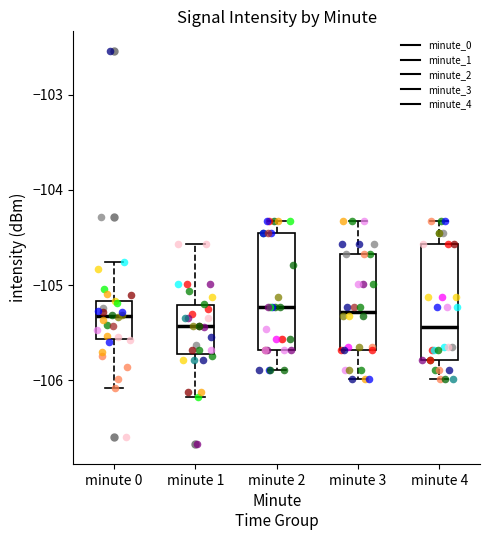

Reading left to right, transcribe this box plot: for each box, give where its median line is, the range the box spans, and where its two whiskers end, as read against the y-axis. The values are not printed on the chart, so give them approximately, as read against the axis.

minute 0: median -105.3, box -105.6 to -105.2, whiskers -106.1 to -104.8
minute 1: median -105.4, box -105.7 to -105.2, whiskers -106.2 to -104.6
minute 2: median -105.2, box -105.7 to -104.5, whiskers -105.9 to -104.3
minute 3: median -105.3, box -105.7 to -104.7, whiskers -106.0 to -104.3
minute 4: median -105.4, box -105.8 to -104.6, whiskers -106.0 to -104.3